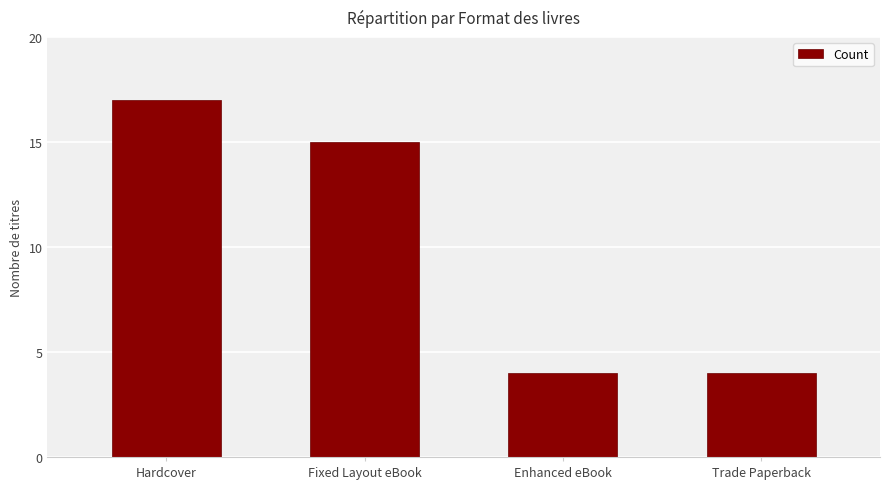

True or false: the data shows 17 at Hardcover.

True